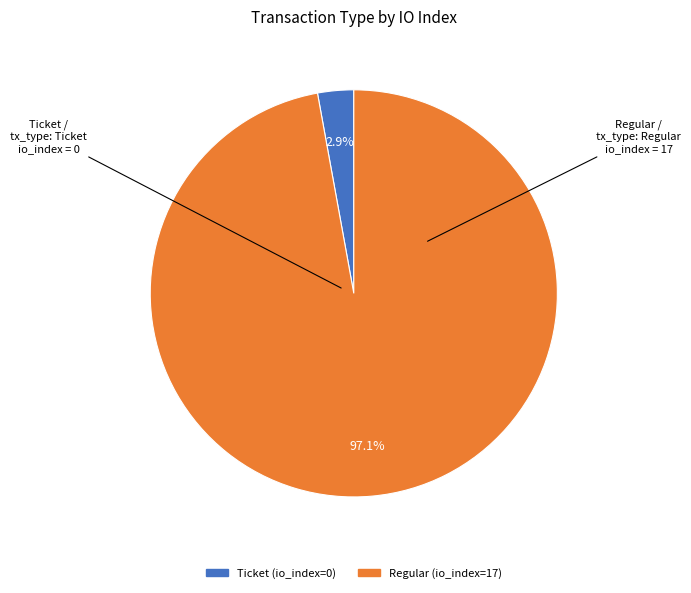

True or false: Regular (io_index=17) accounts for 93% of the total.

False